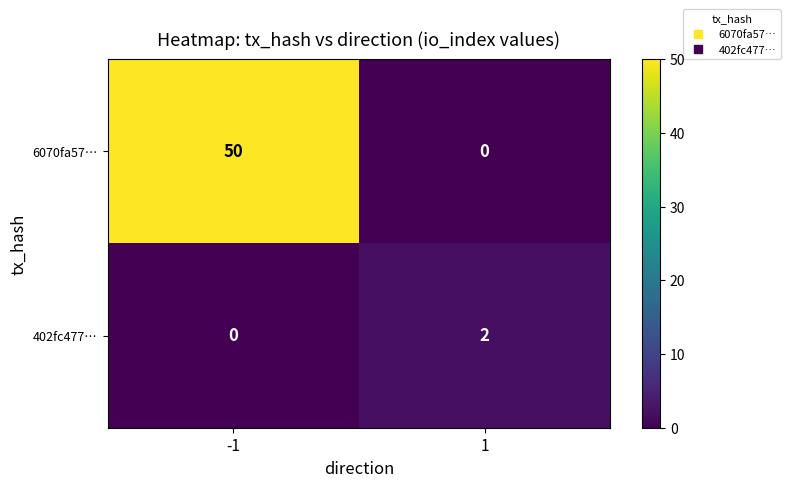

List the series in order of their overall mean, highest first.

6070fa57…, 402fc477…